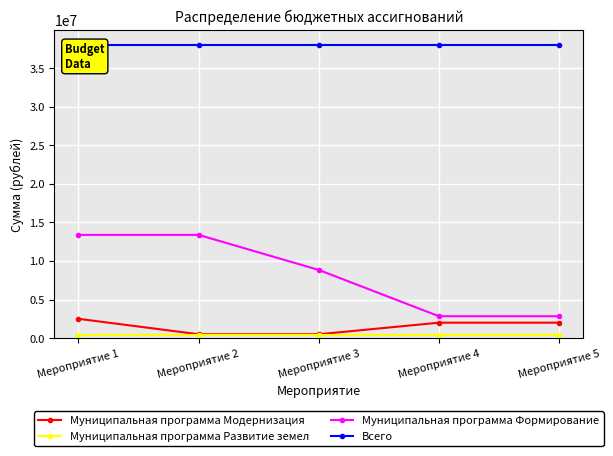

True or false: Муниципальная программа Модернизация and Муниципальная программа Формирование cross at least once.

False